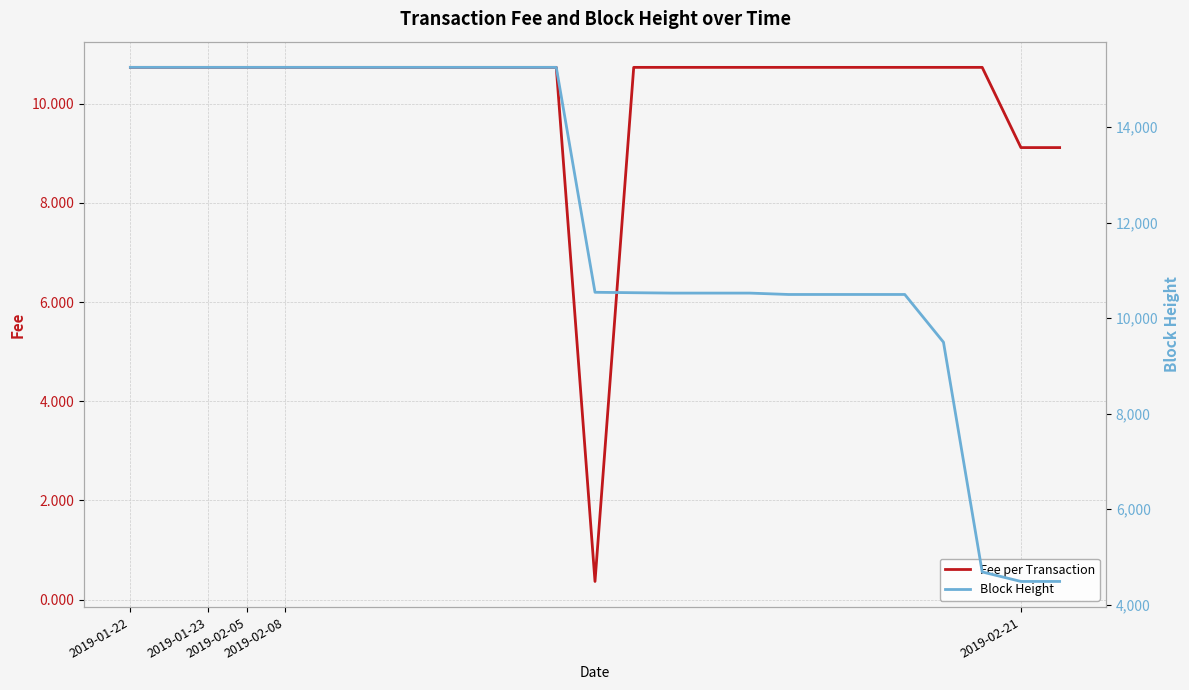

What is the difference between the second highest and minimum values in the Block Height series?

10761.0